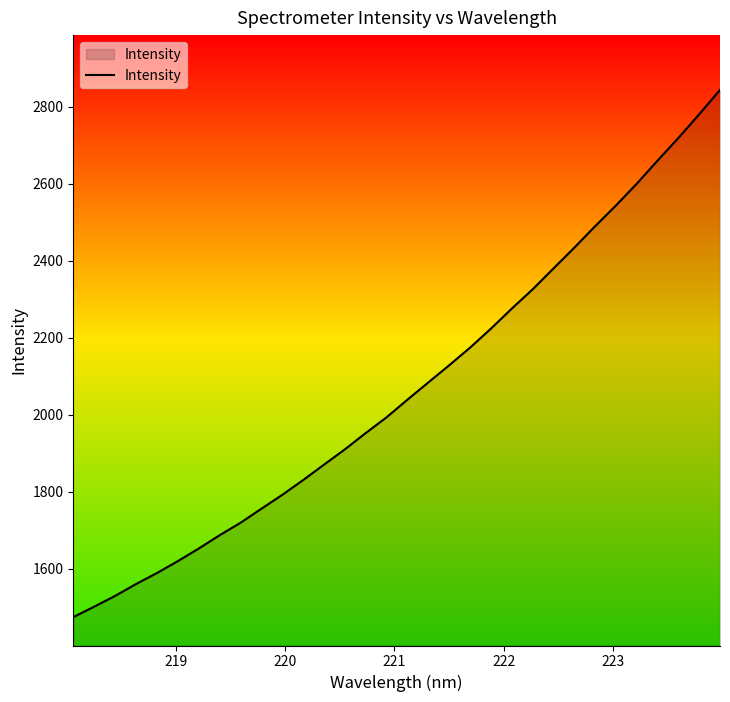

What is the greatest value displayed?

2843.3